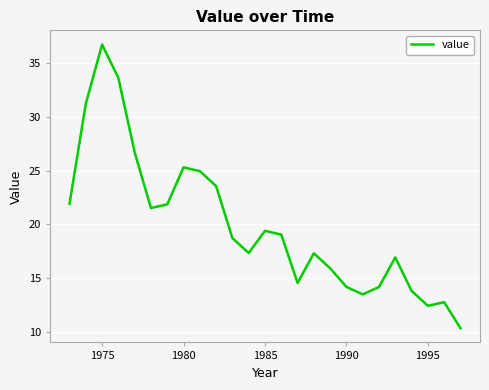

What is the greatest value displayed?

36.7